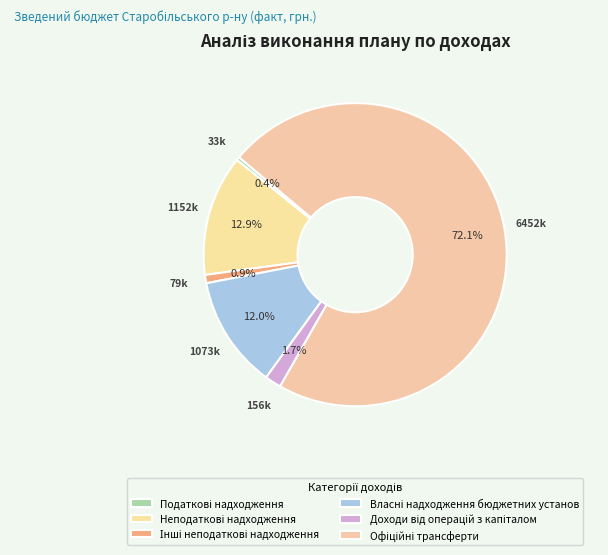

Which category has the biggest portion of the pie?

Офіційні трансферти